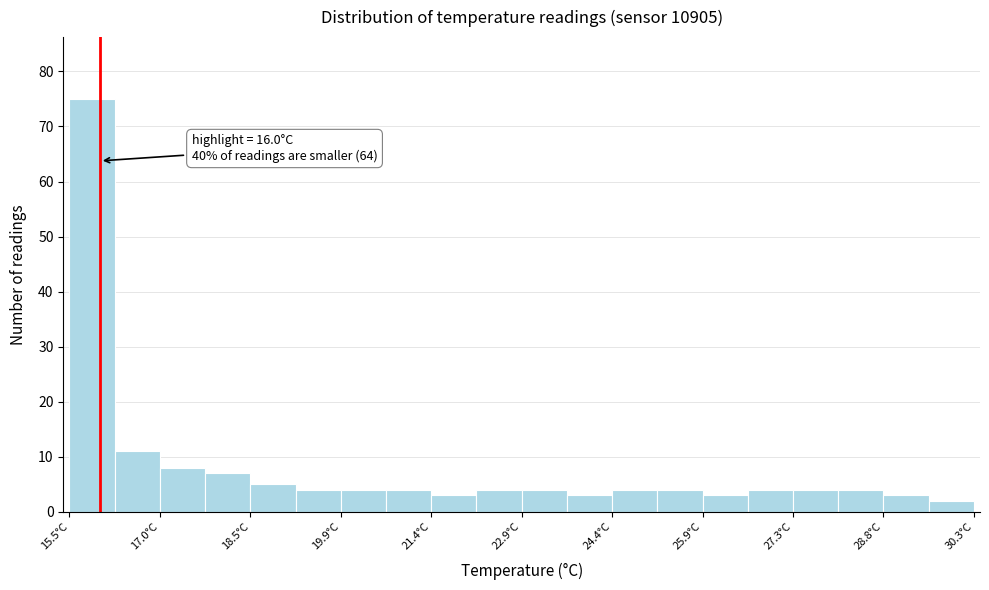

Around what value on the x-axis is the tallest bar? Give the approximate position of its centre, as read against the axis.

15.8